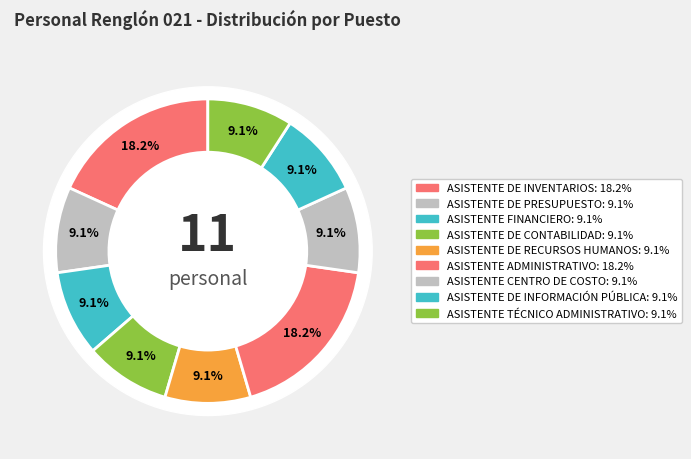

To the nearest percent, what portion does ASISTENTE CENTRO DE COSTO represent?

9%